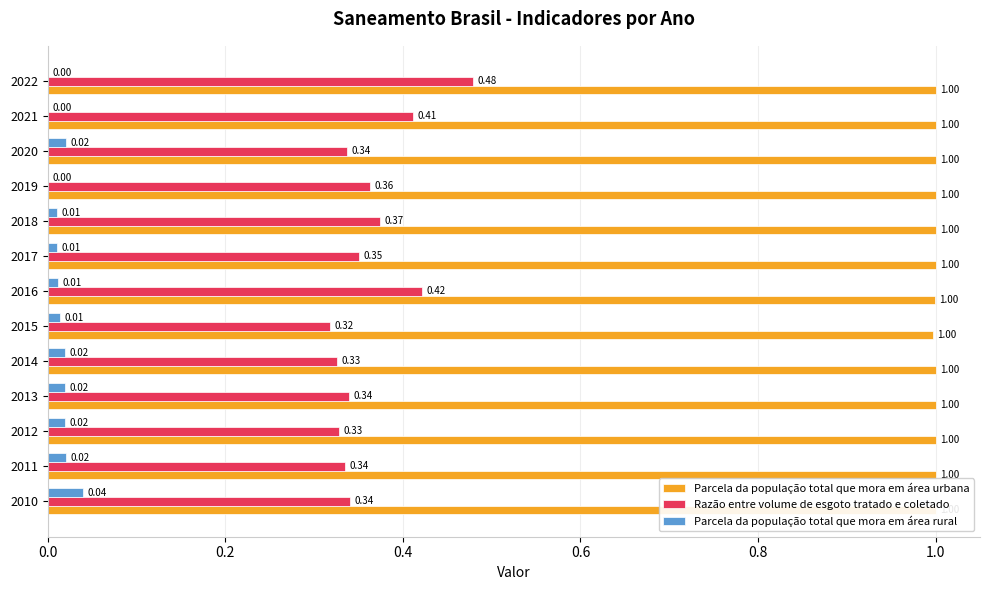

Count the number of data series in this chart.

3